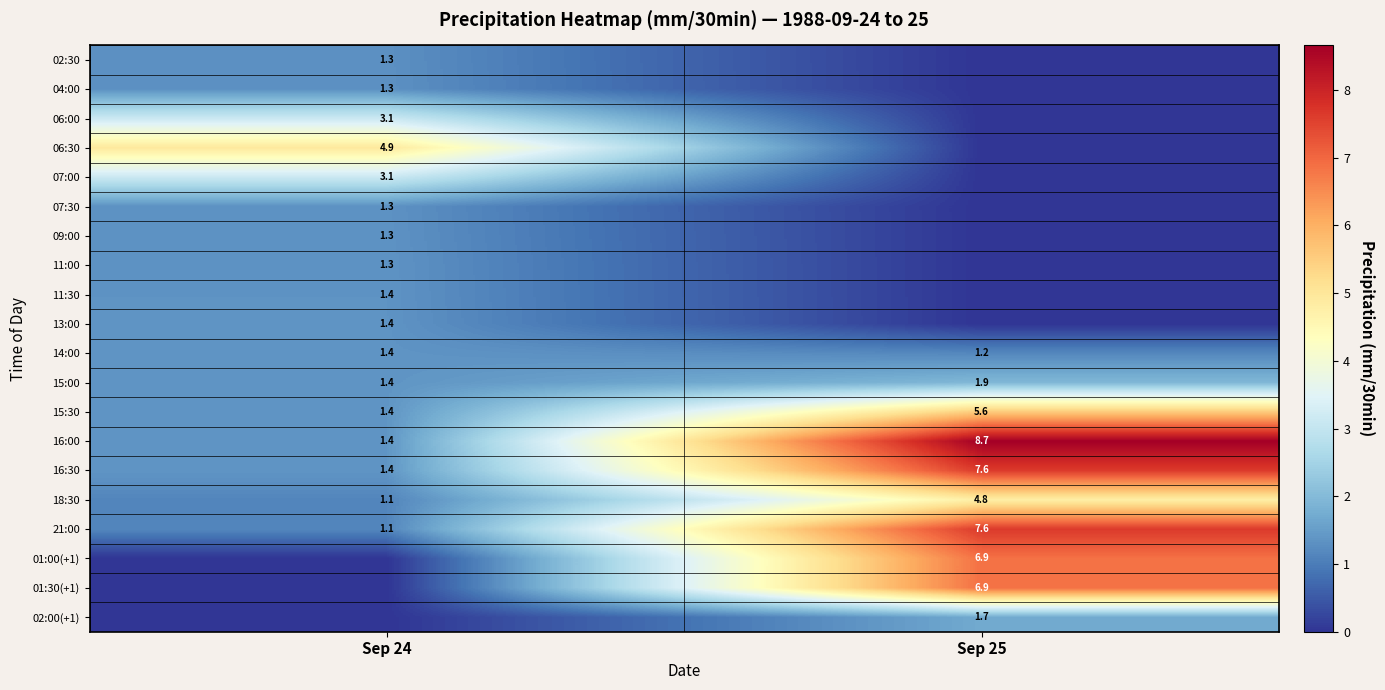

What is the sum of all 14:00 values?

2.6